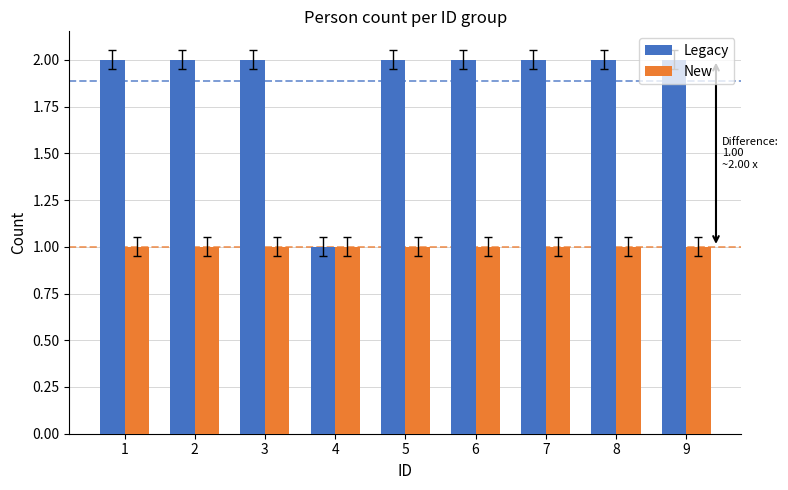

Reading left to right, extract all data points from this chart.

Legacy: 1=2	2=2	3=2	4=1	5=2	6=2	7=2	8=2	9=2
New: 1=1	2=1	3=1	4=1	5=1	6=1	7=1	8=1	9=1